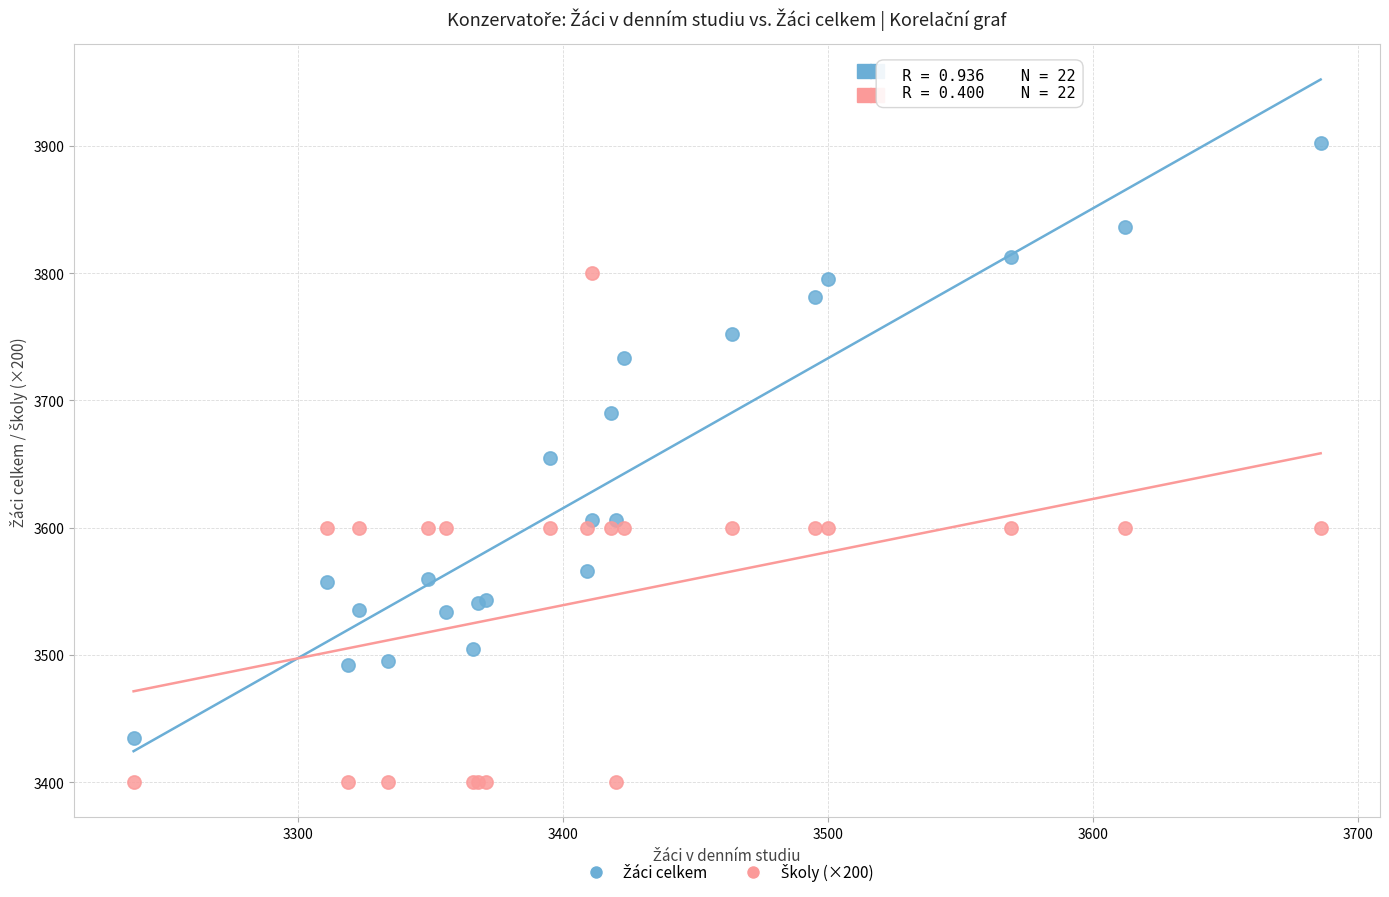

What is the X range (max minus min) for the scatter plot?

448